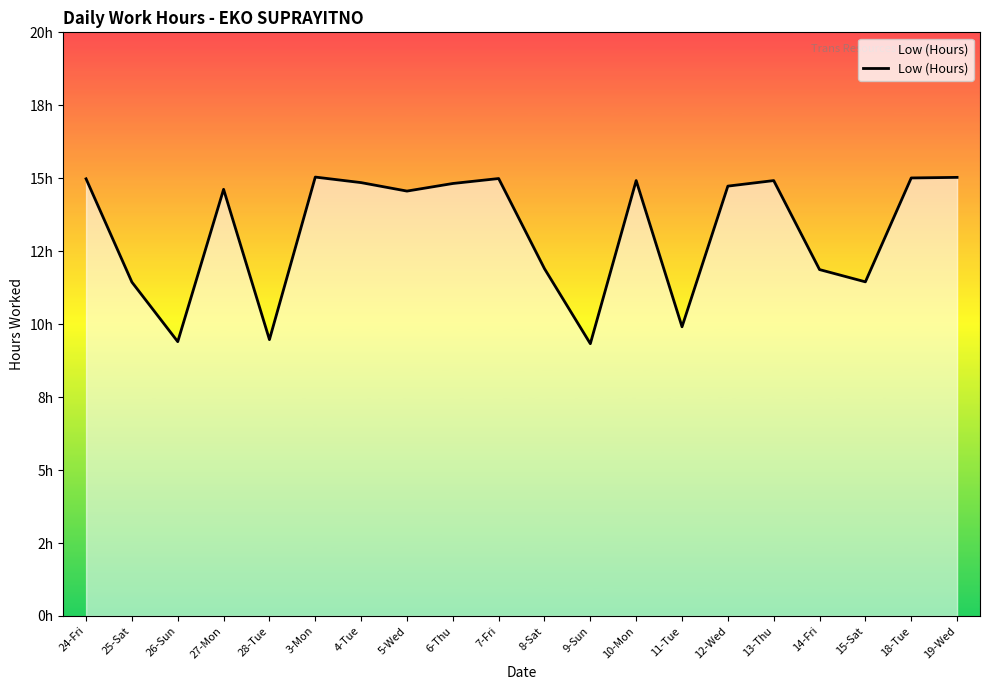

Does the chart have visible grid lines?

No